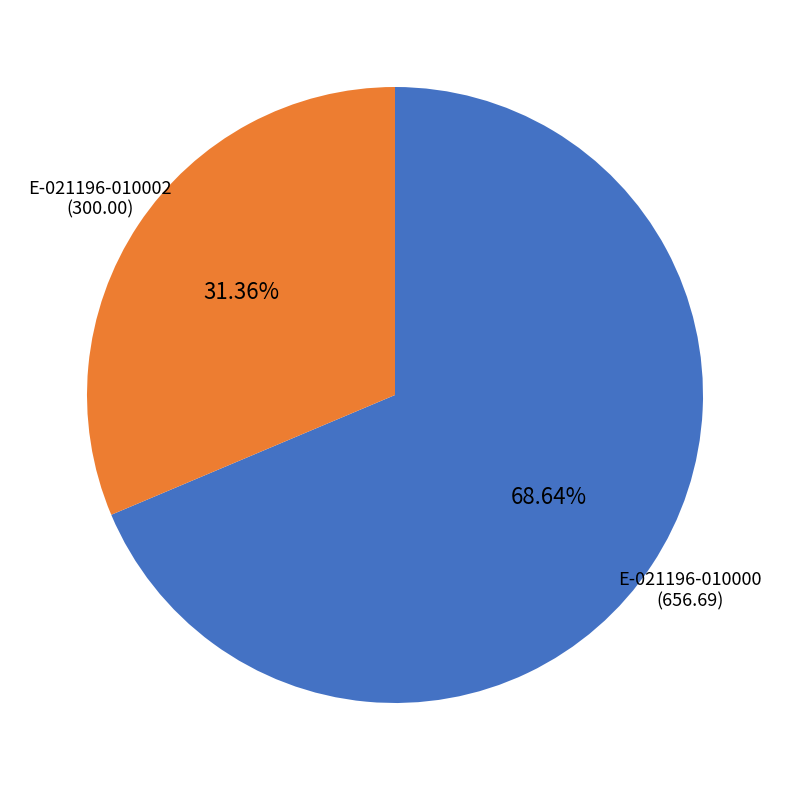

Is E-021196-010002 the majority of the pie?

No